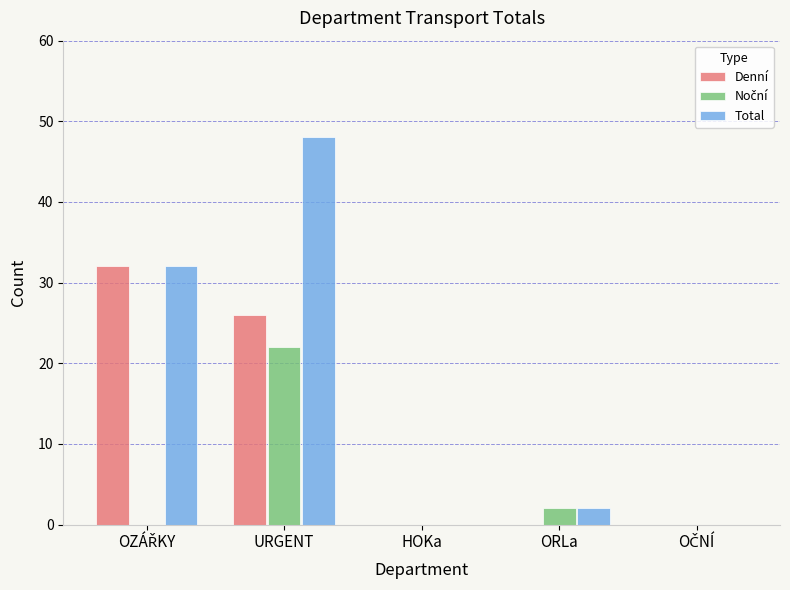

At which category does the chart reach its peak across all series?

URGENT